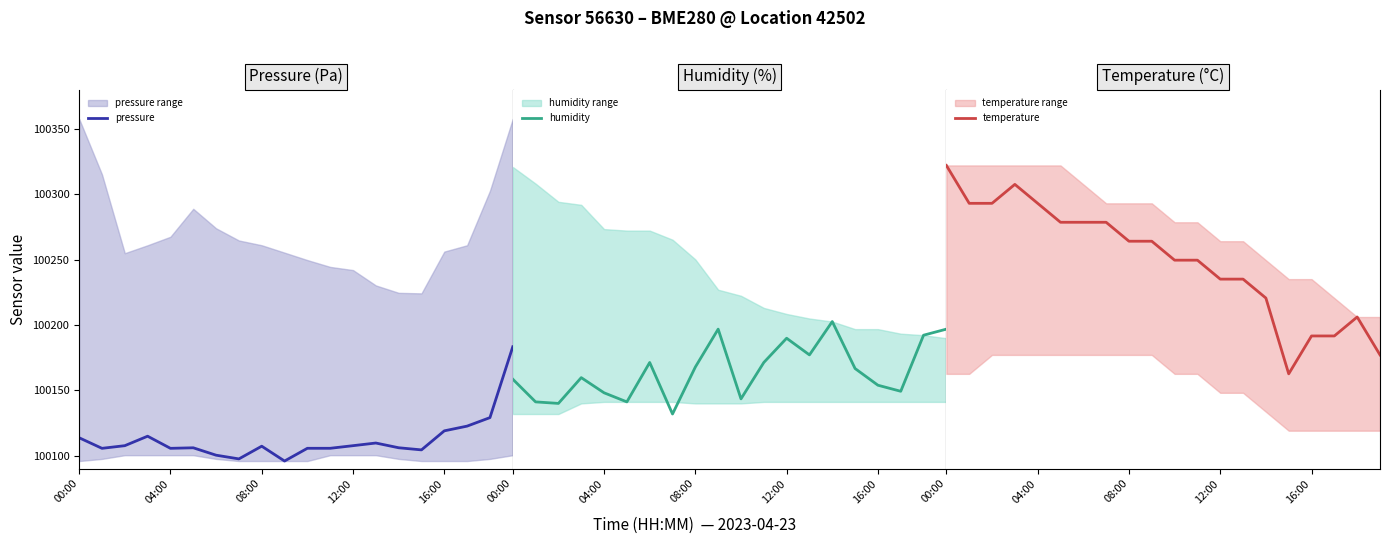

What is the lowest value of the pressure series?

100095.8